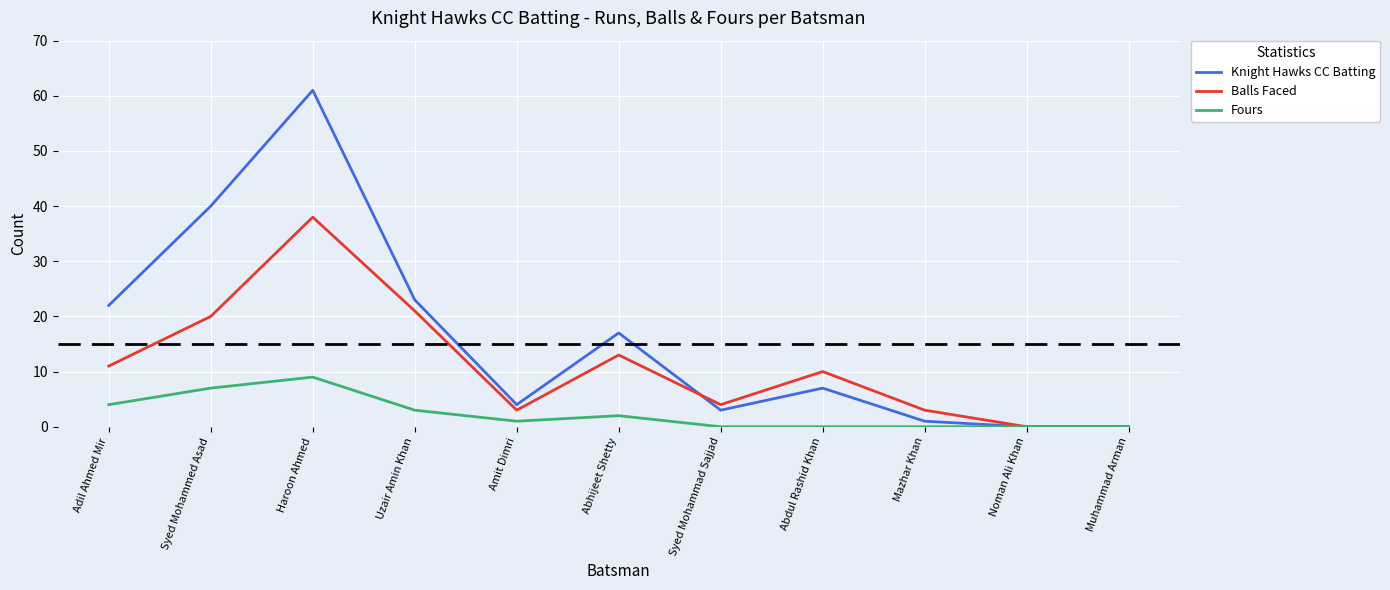

True or false: Balls Faced has more than 2 points higher than both neighbors.

True